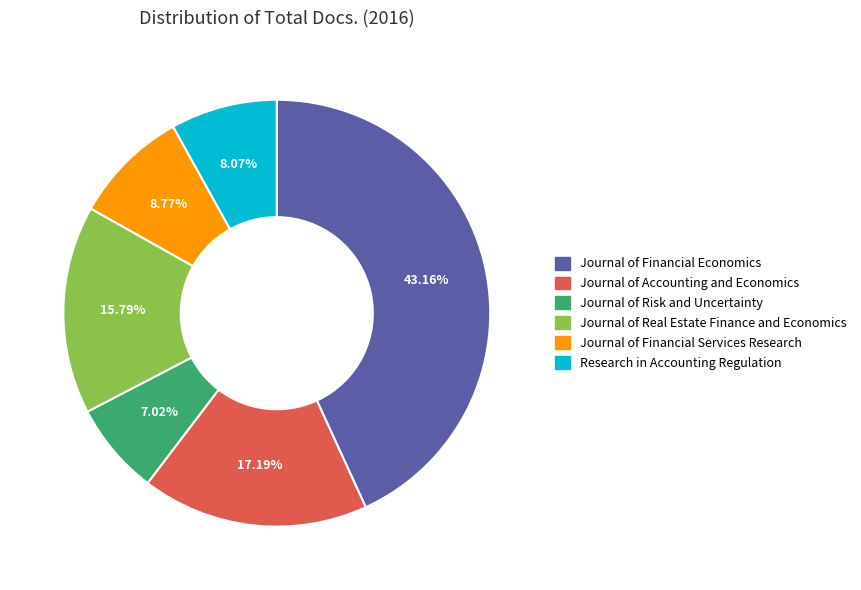

Rank the categories by value from lowest to highest.

Journal of Risk and Uncertainty, Research in Accounting Regulation, Journal of Financial Services Research, Journal of Real Estate Finance and Economics, Journal of Accounting and Economics, Journal of Financial Economics